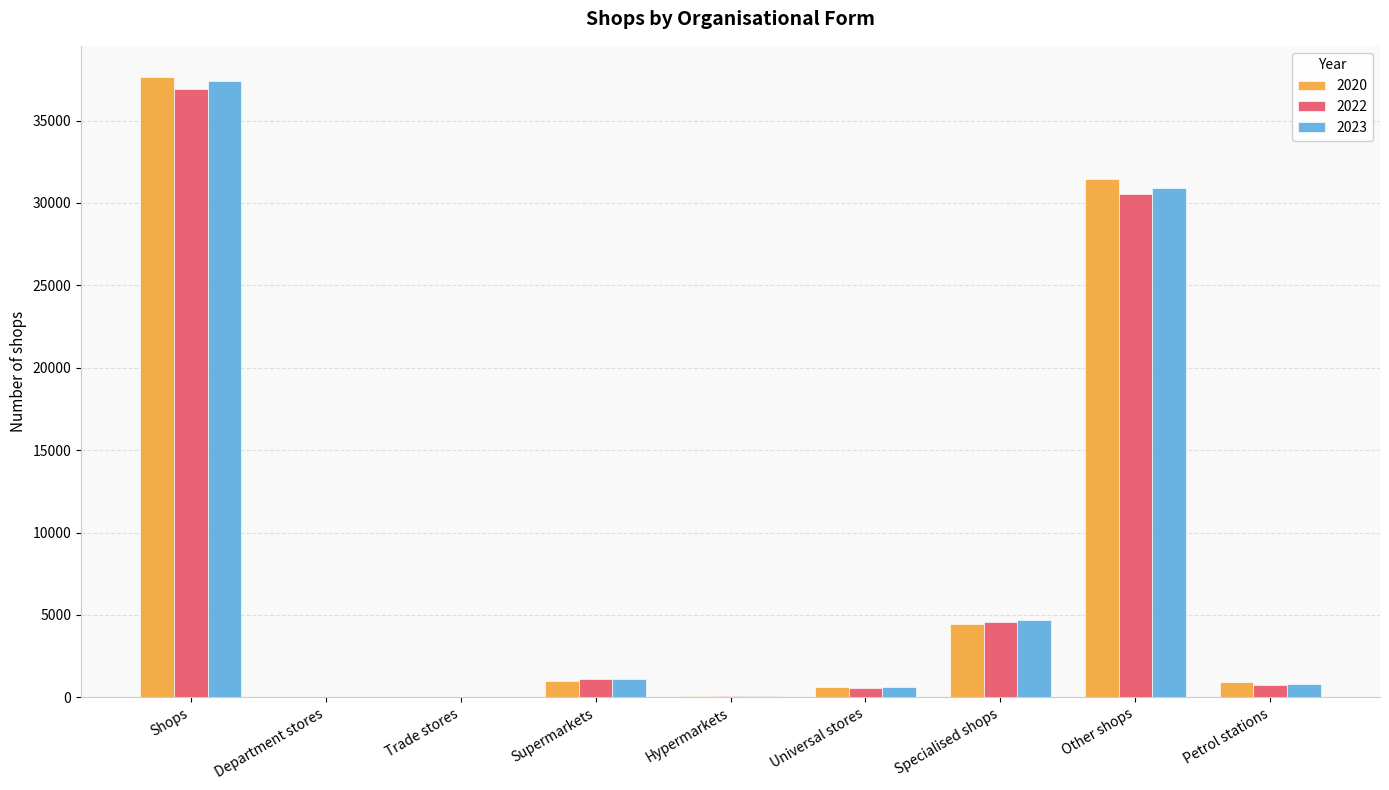

Which label corresponds to the largest value in the chart?

Shops